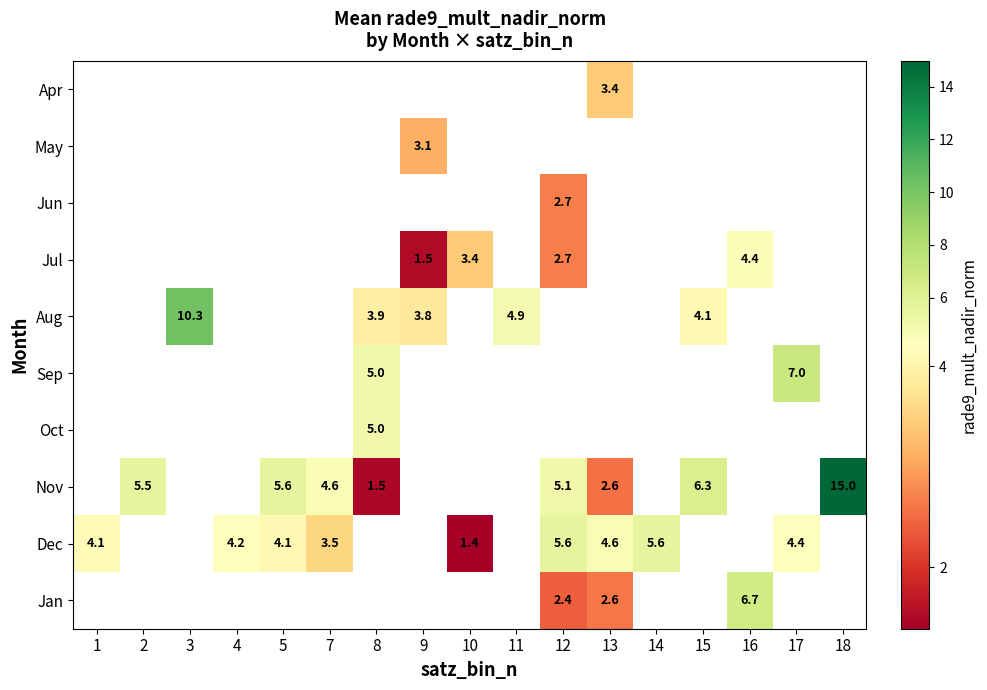

What is the minimum value shown in the chart?

1.4